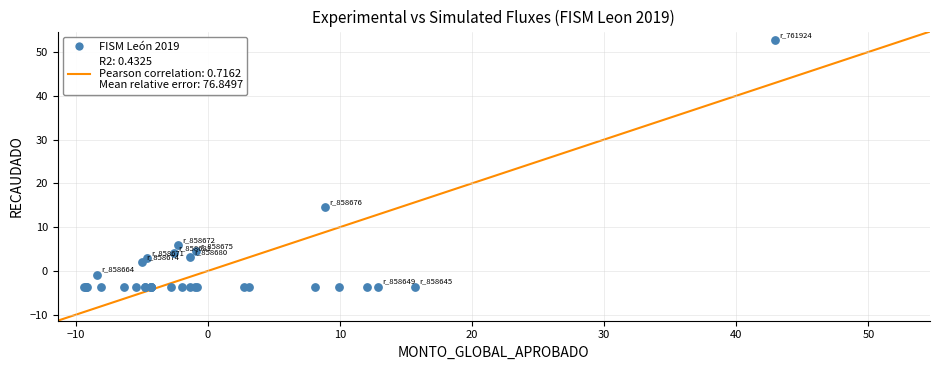

What Y value in the scatter plot is closest to 24?

14.6